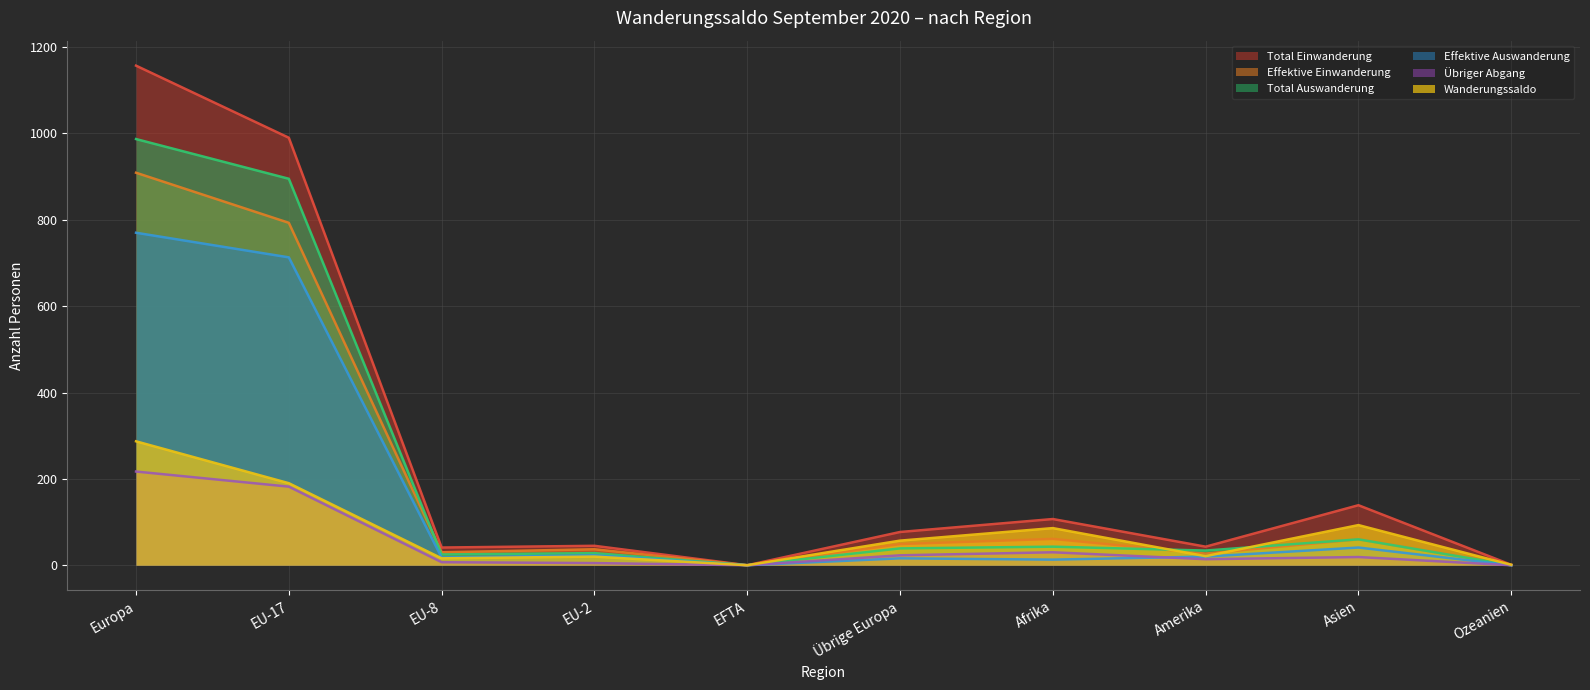

Where does the Total Einwanderung series first go above 77?

Europa